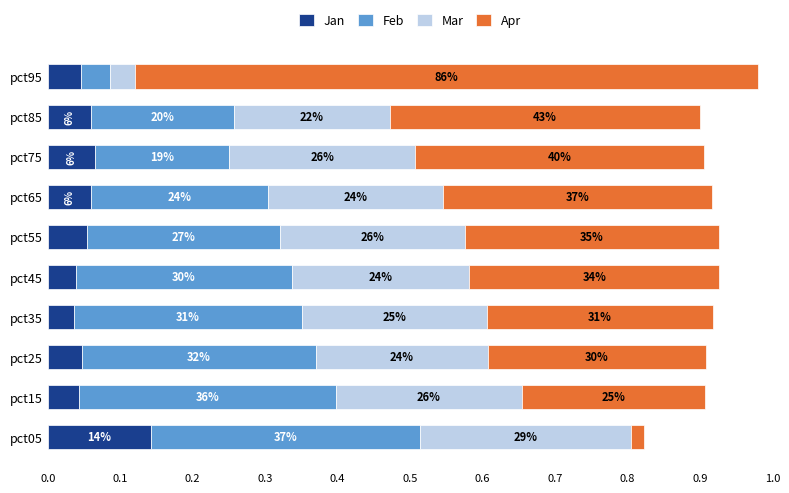

Reading left to right, list all the values displayed in this chart.

Jan: 0.1	0.0	0.0	0.0	0.0	0.1	0.1	0.1	0.1	0.0
Feb: 0.4	0.4	0.3	0.3	0.3	0.3	0.2	0.2	0.2	0.0
Mar: 0.3	0.3	0.2	0.3	0.2	0.3	0.2	0.3	0.2	0.0
Apr: 0.0	0.3	0.3	0.3	0.3	0.4	0.4	0.4	0.4	0.9